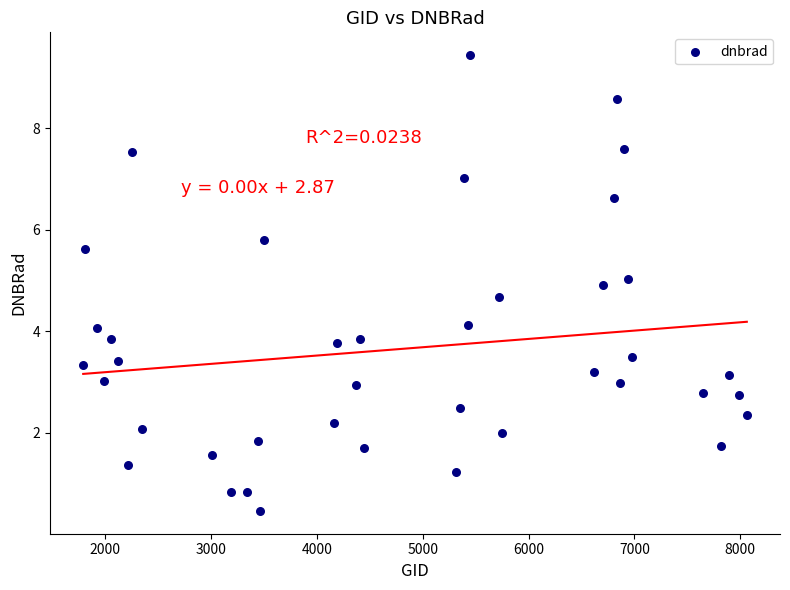

What is the range of Y values (max minus min)?

9.0